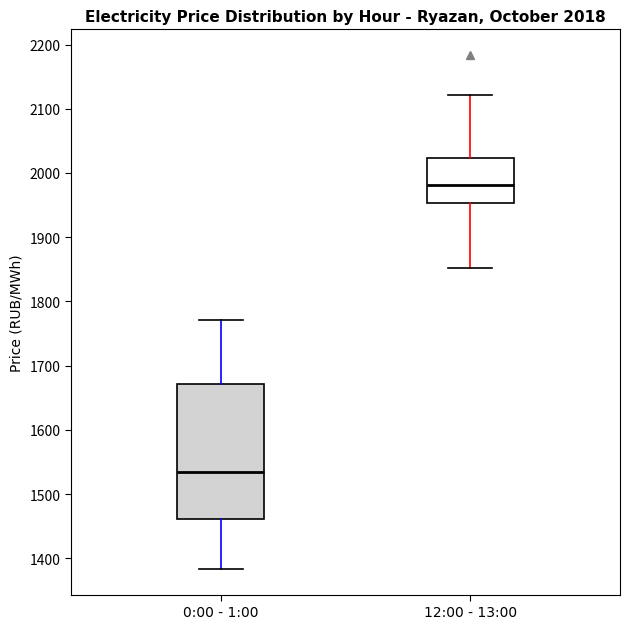

Which box's median line is the highest?

12:00 - 13:00